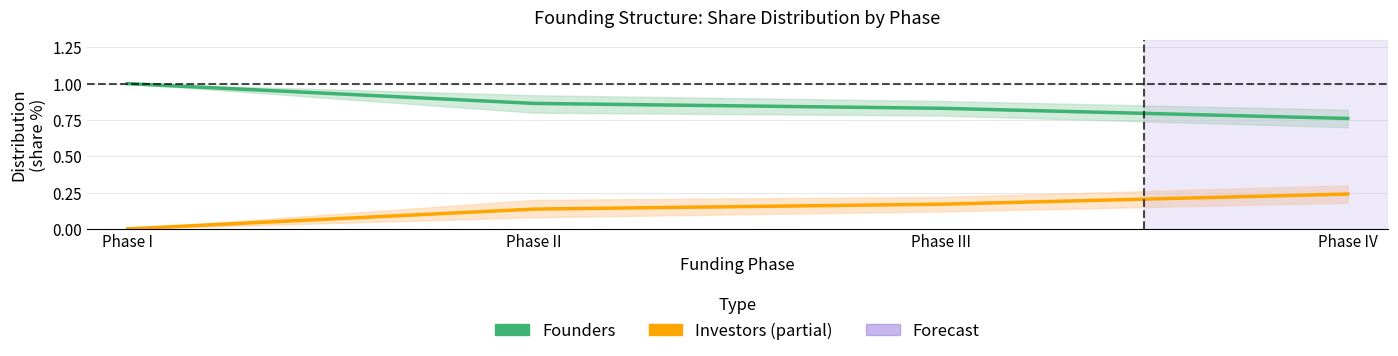

What is the label of the 3rd point from the left?

Phase III